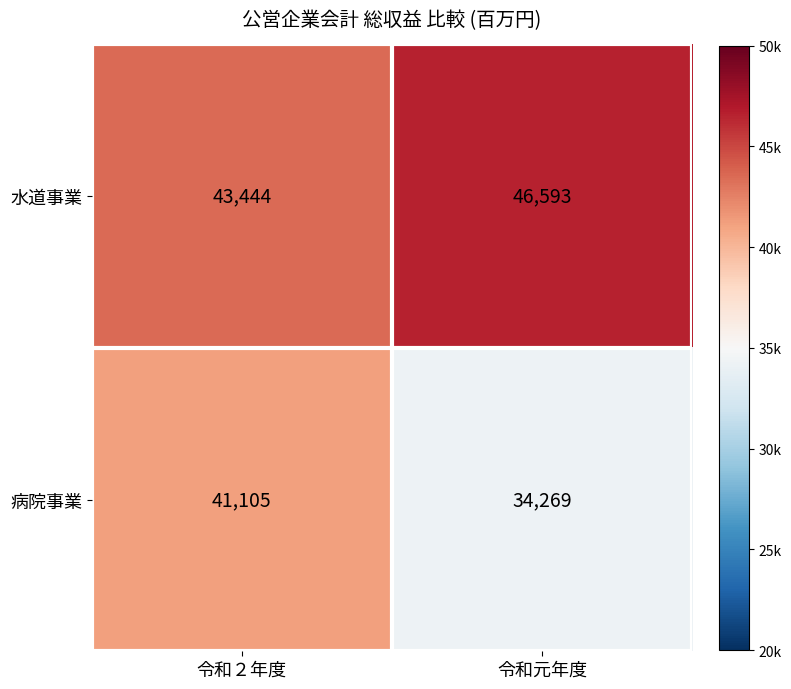

The 水道事業 series shows 43444 at 令和２年度. True or false?

True